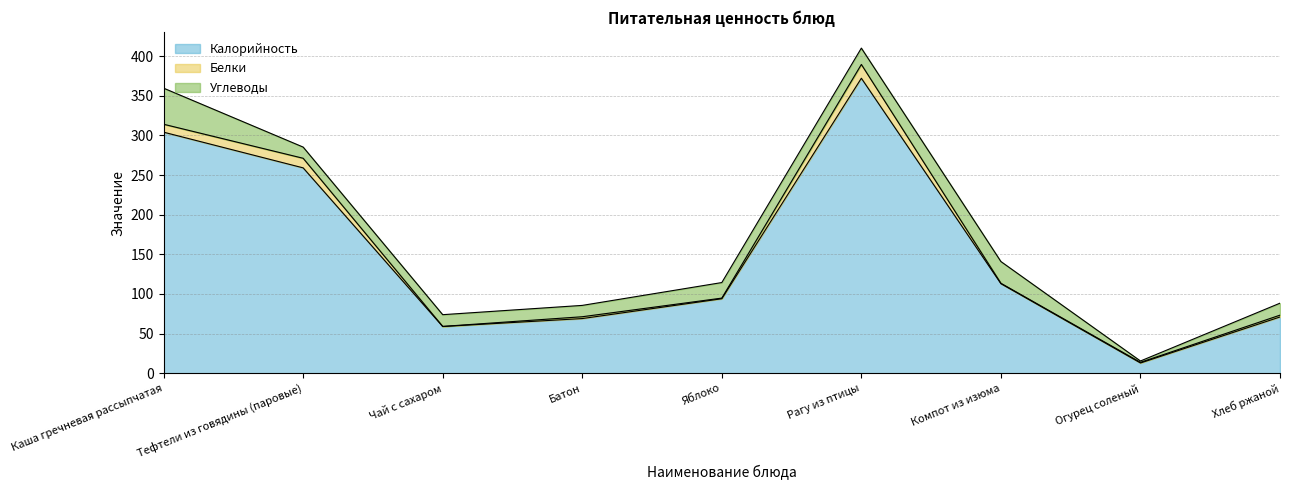

How many lines are shown in the chart?

3